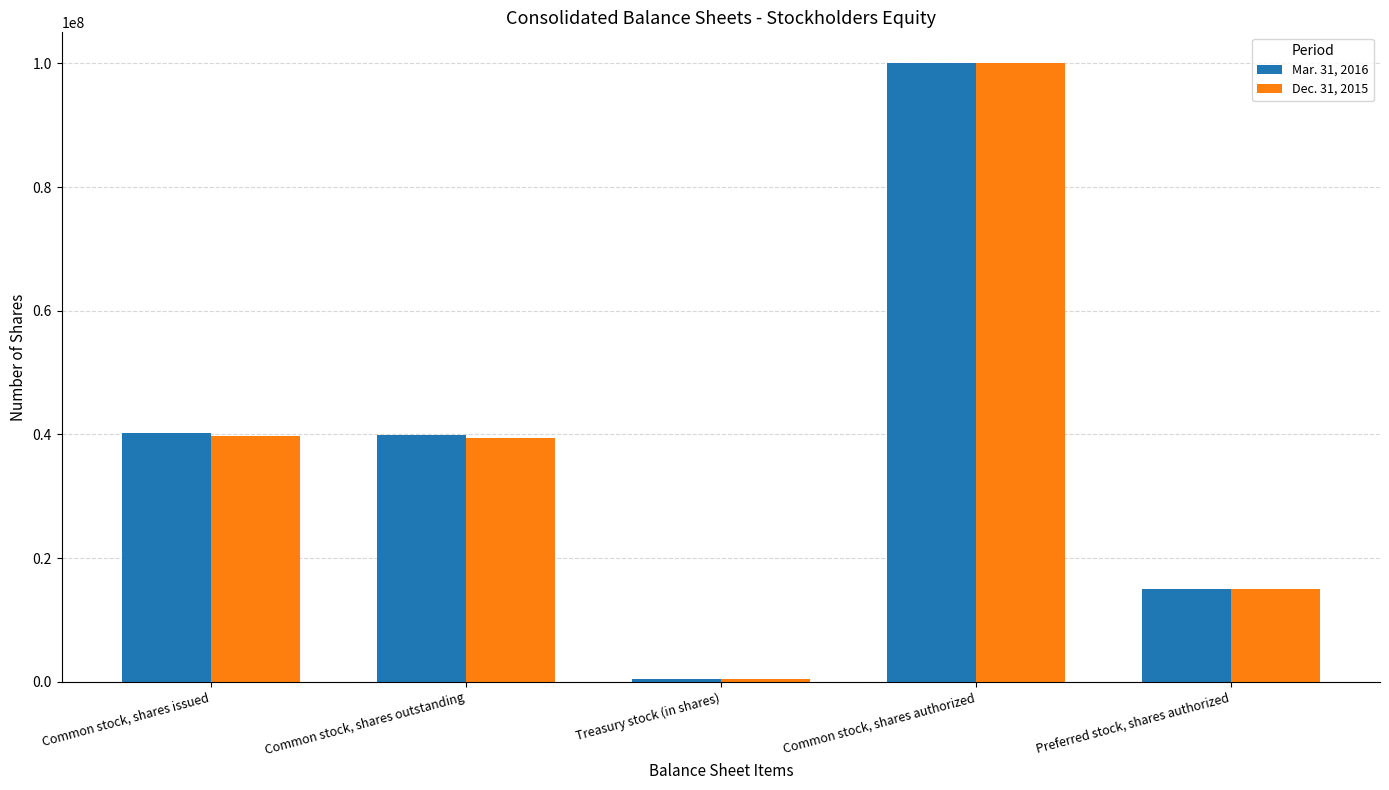

What is the maximum value for Mar. 31, 2016?

100000000